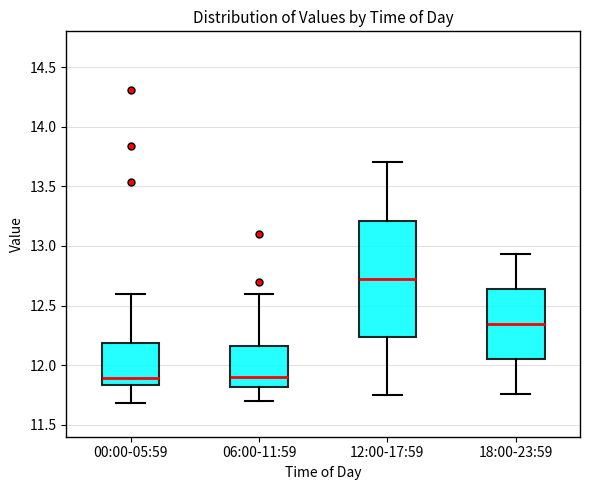

Where does the lower whisker of the box for 06:00-11:59 end on the y-axis? The values are not printed on the chart, so give them approximately, as read against the axis.

11.70